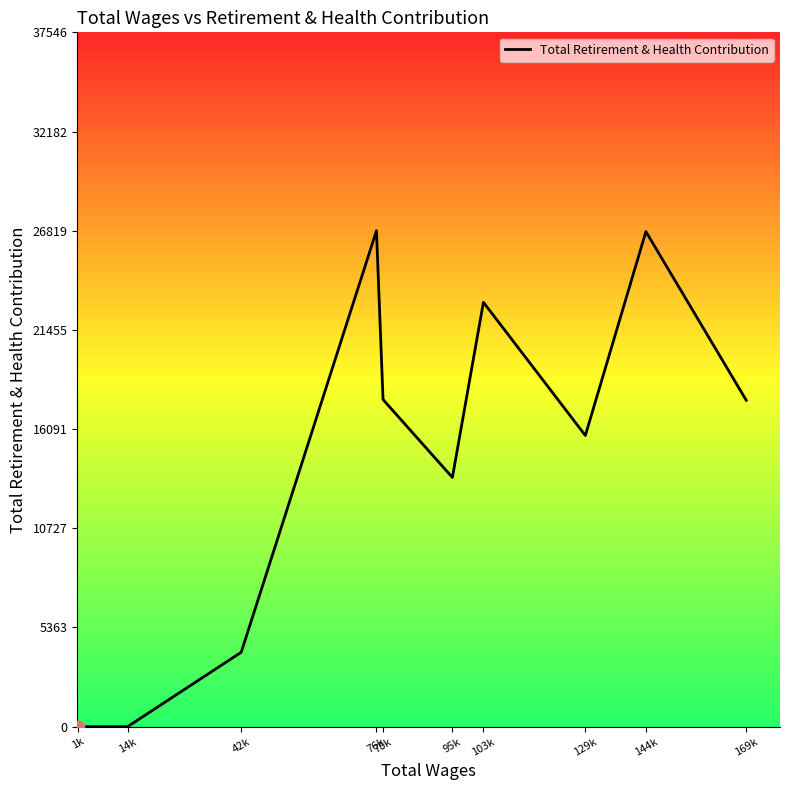

Between 42k and 78k, which is larger?

78k